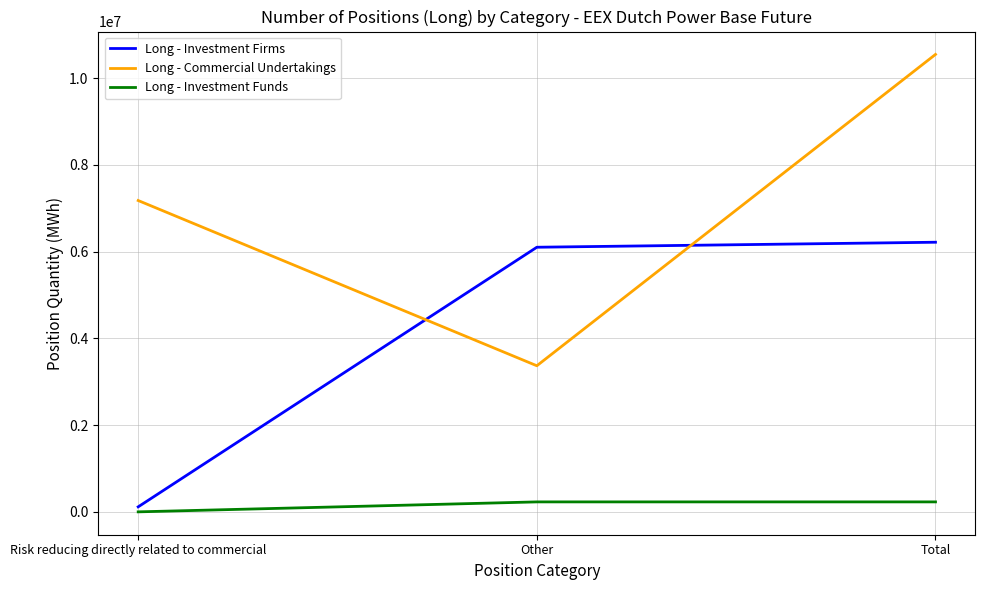

Is this an area chart (filled region under the line)?

No